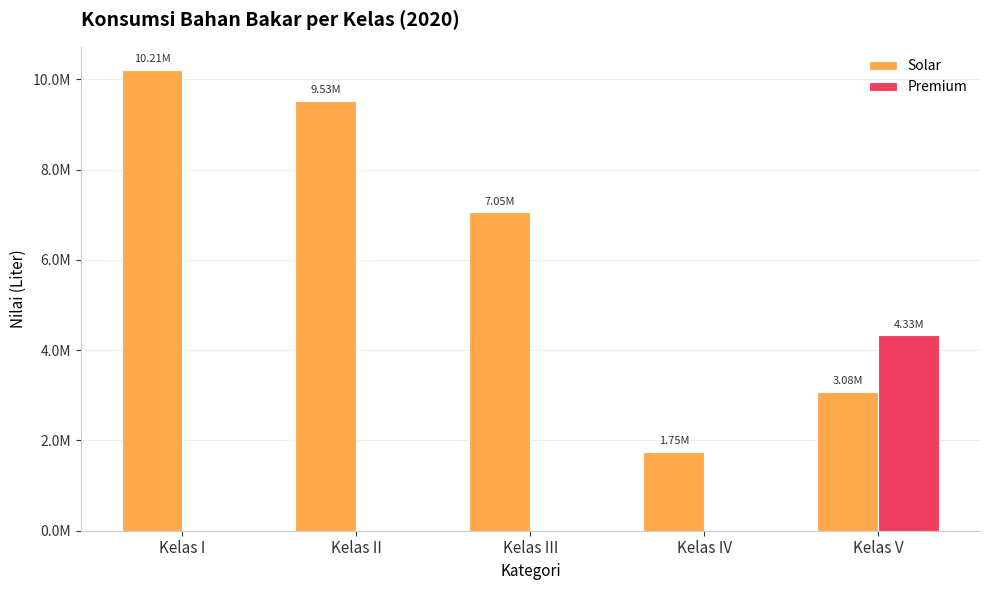

At which label is Solar closest to 5977753?

Kelas III